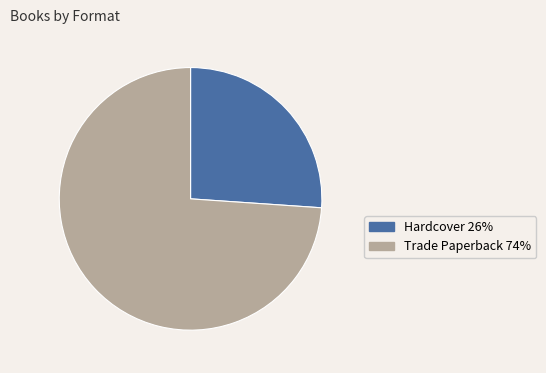

Does Trade Paperback represent more than half of the total?

Yes